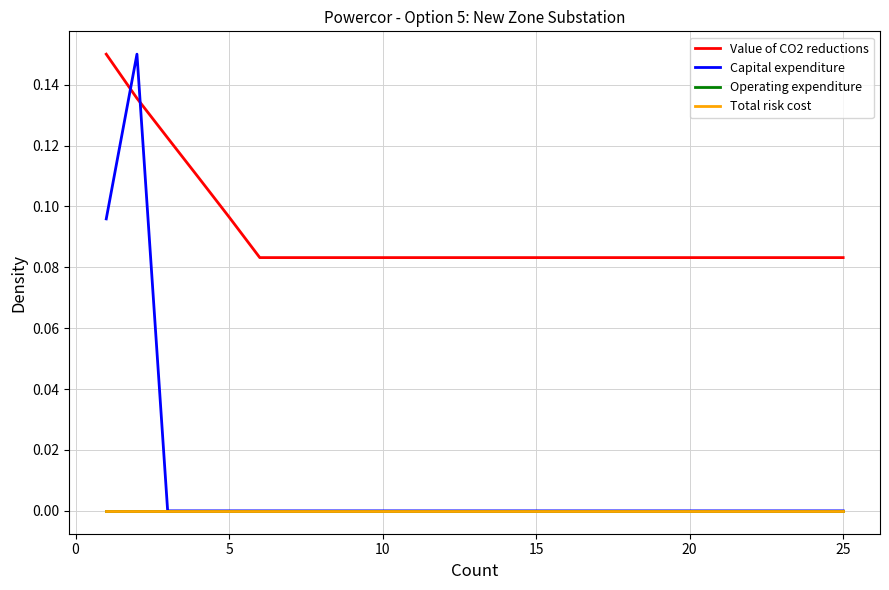

Is this an area chart (filled region under the line)?

No